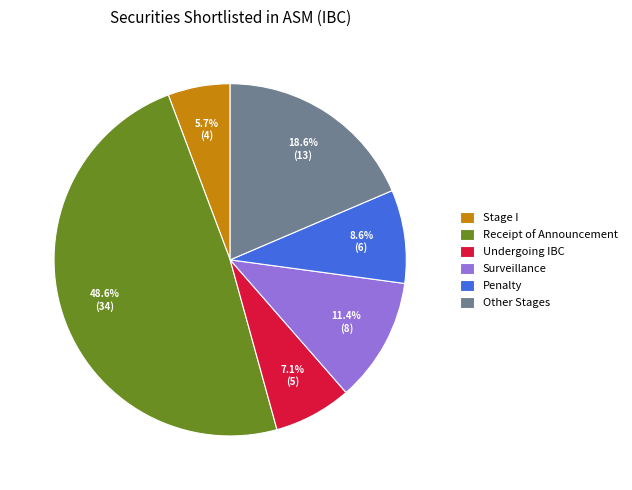

Is there a majority slice in this chart?

No